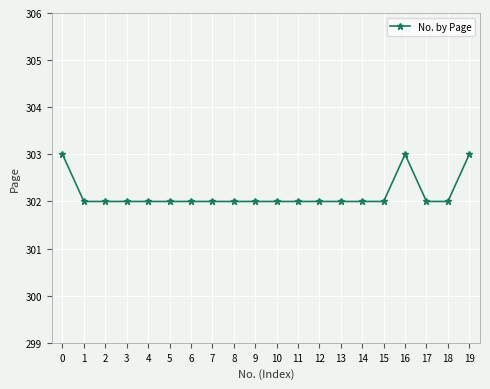

Approximately how many times larger is the value at 19 compared to 10?

1.0